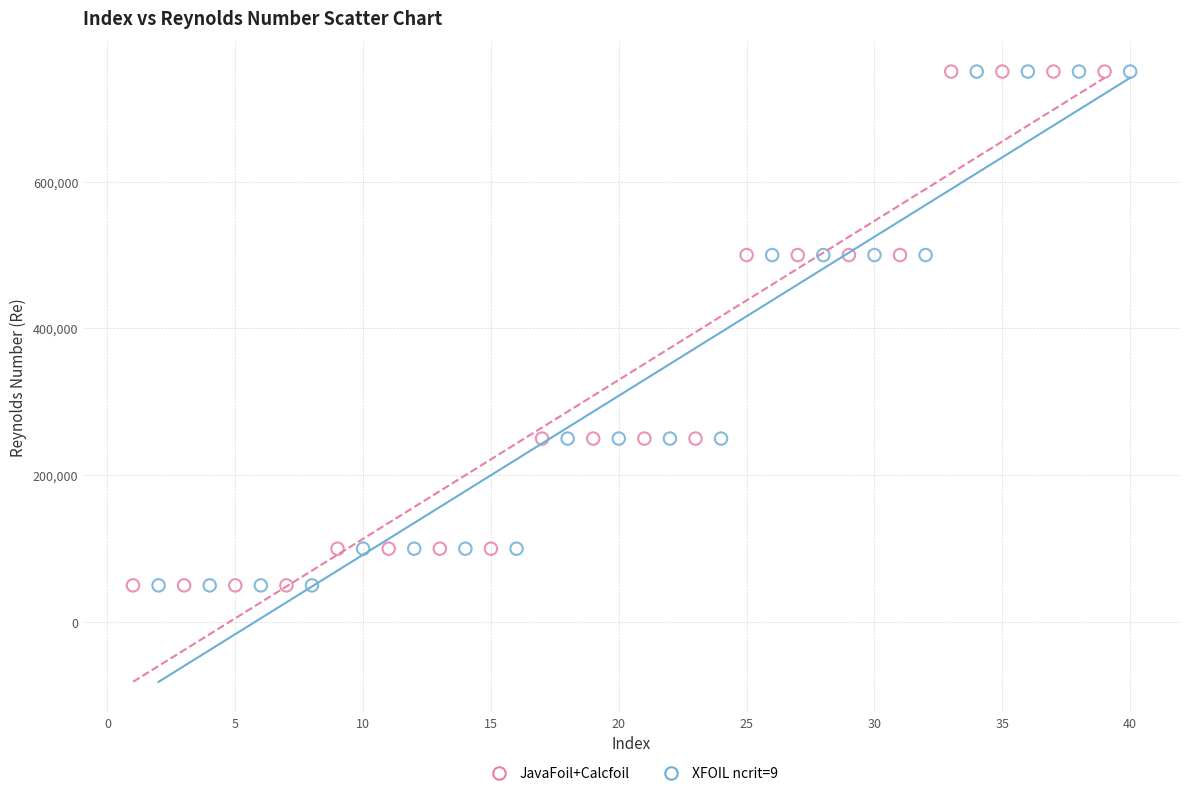

What are all the series names shown in the legend?

JavaFoil+Calcfoil, XFOIL ncrit=9